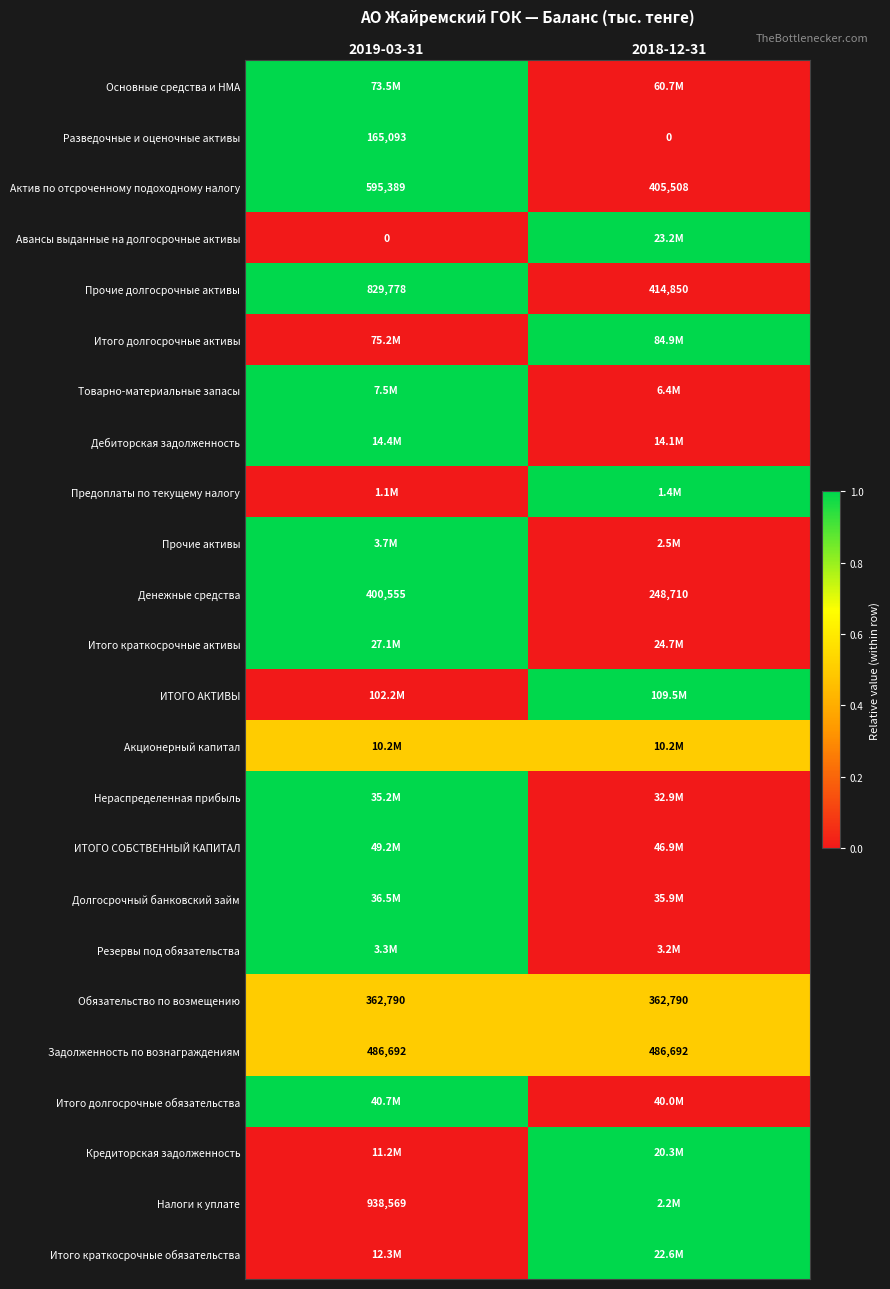

Is it true that Задолженность по вознаграждениям equals 152319.7 at 2018-12-31?

False